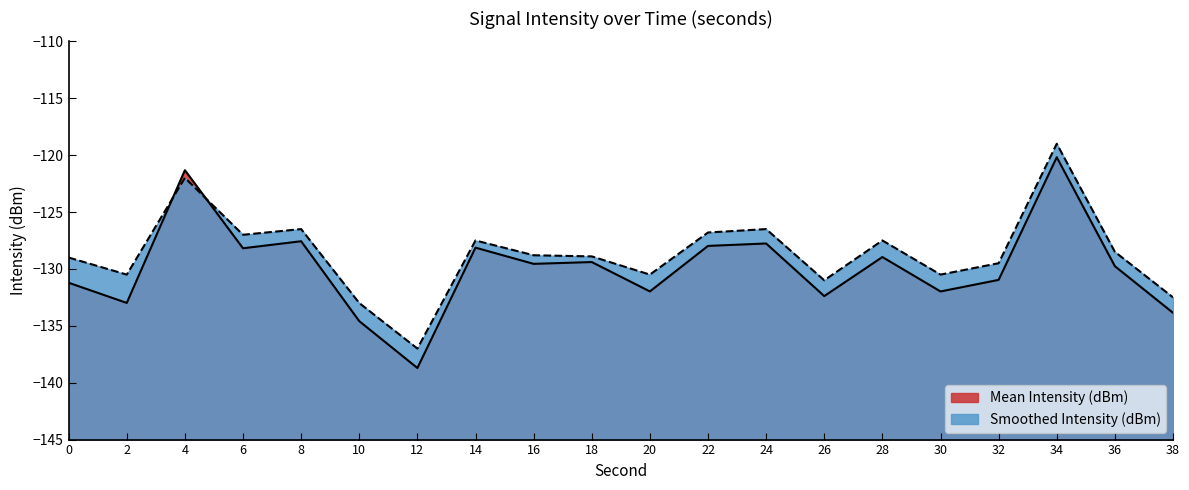

Reading left to right, list all the values displayed in this chart.

Mean Intensity (dBm): -131.2	-133.0	-121.3	-128.2	-127.6	-134.6	-138.7	-128.1	-129.6	-129.4	-132.0	-128.0	-127.8	-132.4	-129.0	-132.0	-131.0	-120.2	-129.8	-133.9
Smoothed Intensity (dBm): -129.0	-130.5	-122.0	-127.0	-126.5	-133.0	-137.0	-127.5	-128.8	-128.9	-130.5	-126.8	-126.5	-131.0	-127.5	-130.5	-129.5	-119.0	-128.5	-132.5